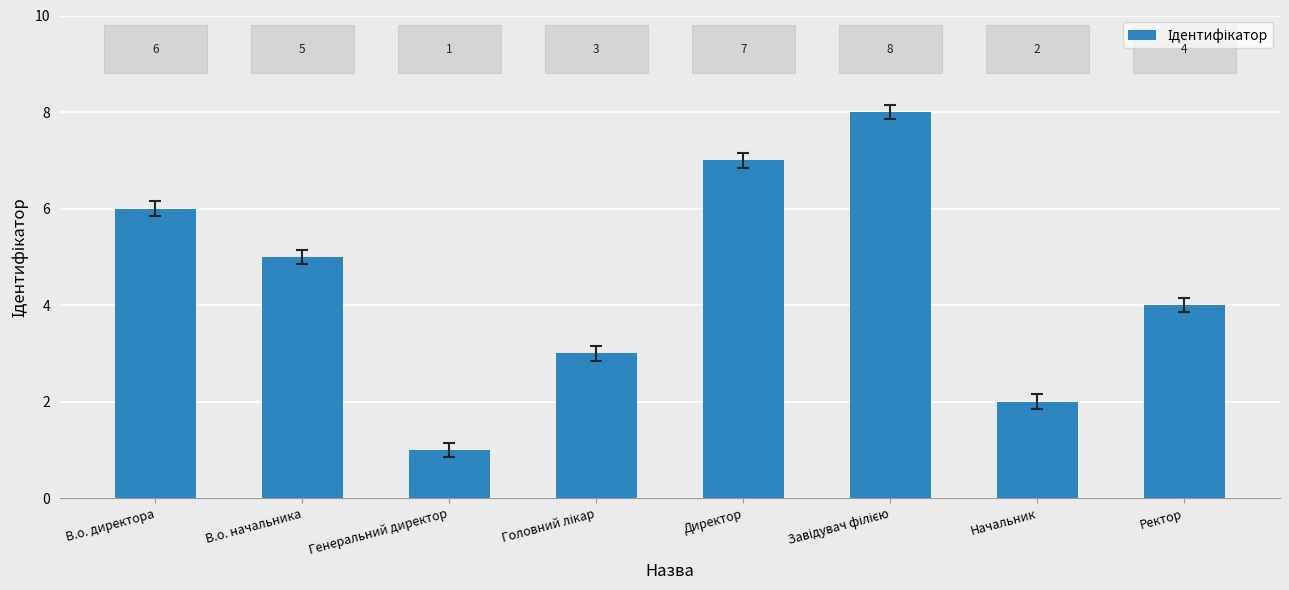

What is the sum of all values?

36